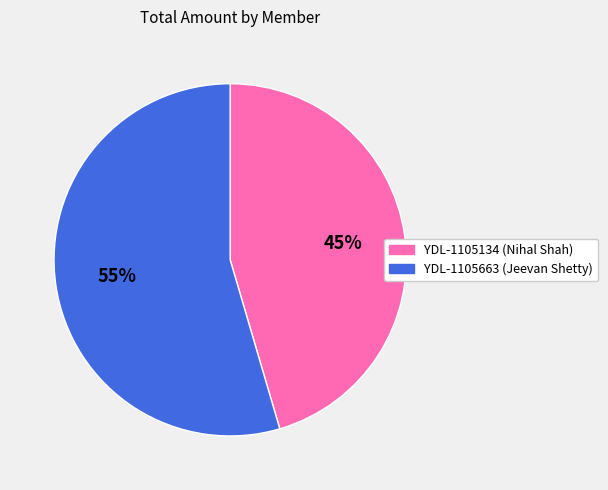

What is the ratio of the value at YDL-1105134 (Nihal Shah) to the value at YDL-1105663 (Jeevan Shetty)?

0.8